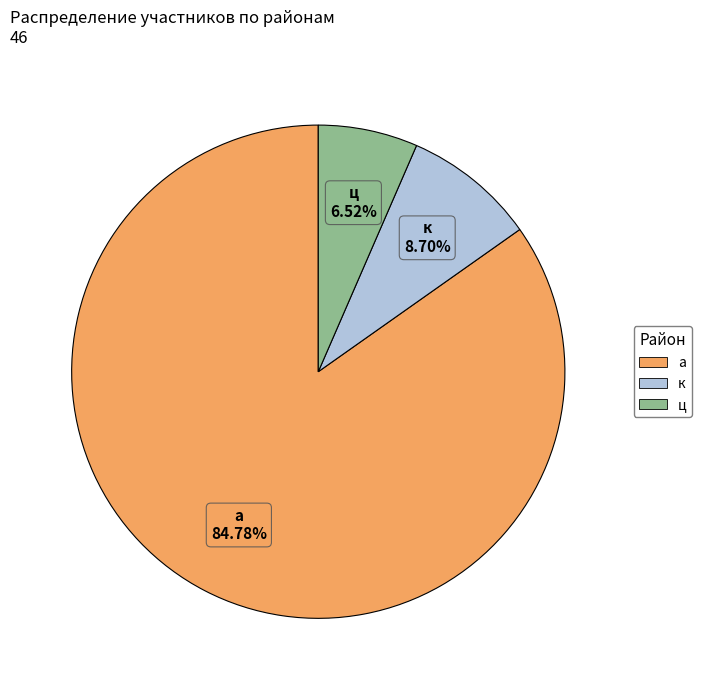

What percentage is the ц slice, to the nearest percent?

7%